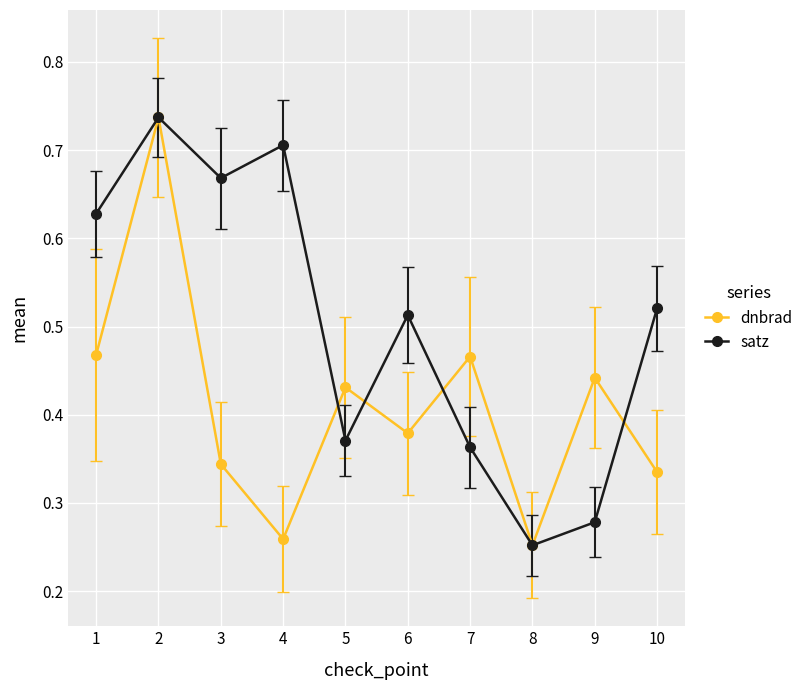

Is the value of dnbrad at 1 greater than the value of satz at 7?

Yes